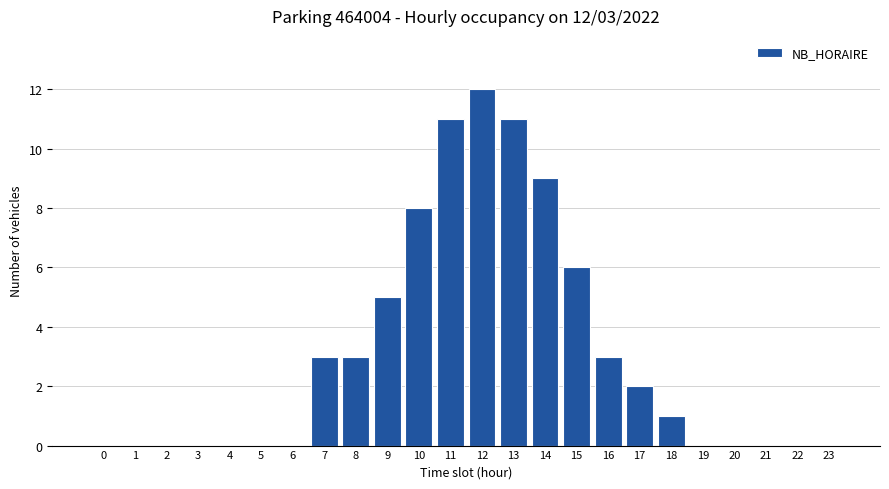

Reading left to right, transcribe all the data shown in this chart.

0=0	1=0	2=0	3=0	4=0	5=0	6=0	7=3	8=3	9=5	10=8	11=11	12=12	13=11	14=9	15=6	16=3	17=2	18=1	19=0	20=0	21=0	22=0	23=0